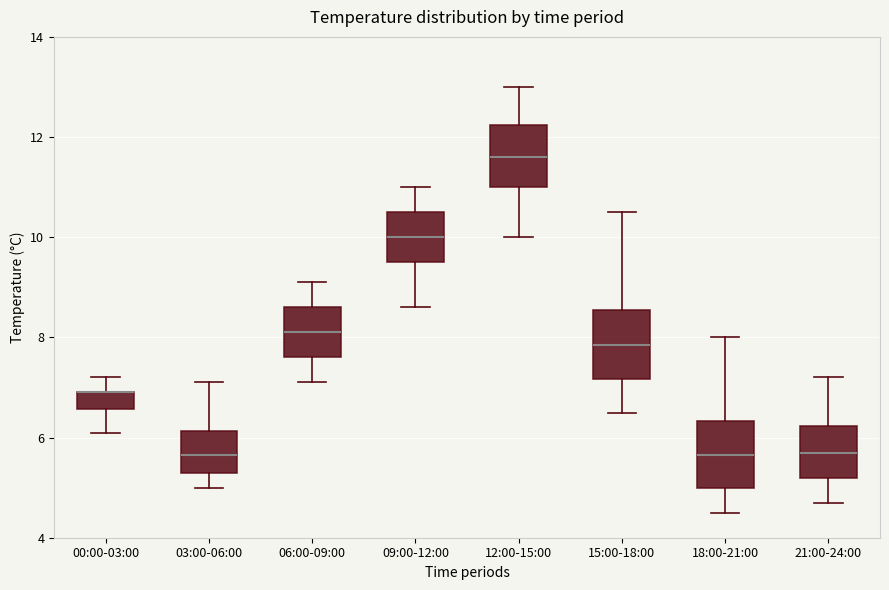

Reading left to right, transcribe this box plot: for each box, give where its median line is, the range the box spans, and where its two whiskers end, as read against the y-axis. The values are not printed on the chart, so give them approximately, as read against the axis.

00:00-03:00: median 7.0 (drawn on the box's upper edge), box 6.6 to 7.0, whiskers 6.2 to 7.2
03:00-06:00: median 5.6, box 5.4 to 6.2, whiskers 5.0 to 7.2
06:00-09:00: median 8.2, box 7.6 to 8.6, whiskers 7.2 to 9.2
09:00-12:00: median 10.0, box 9.6 to 10.6, whiskers 8.6 to 11.0
12:00-15:00: median 11.6, box 11.0 to 12.2, whiskers 10.0 to 13.0
15:00-18:00: median 7.8, box 7.2 to 8.6, whiskers 6.6 to 10.6
18:00-21:00: median 5.6, box 5.0 to 6.4, whiskers 4.6 to 8.0
21:00-24:00: median 5.8, box 5.2 to 6.2, whiskers 4.8 to 7.2